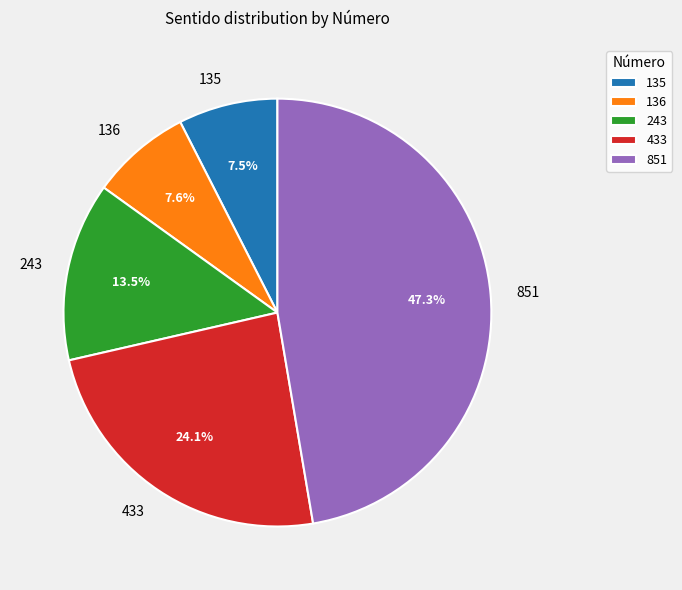

To the nearest percent, what is the combined percentage of 433 and 136?

32%